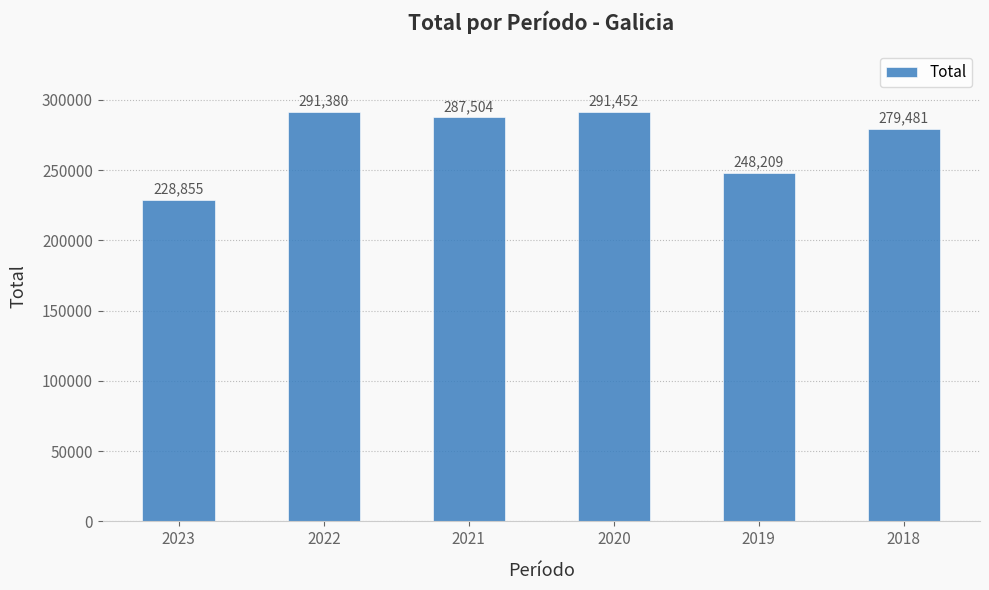

What is the average value?

271147